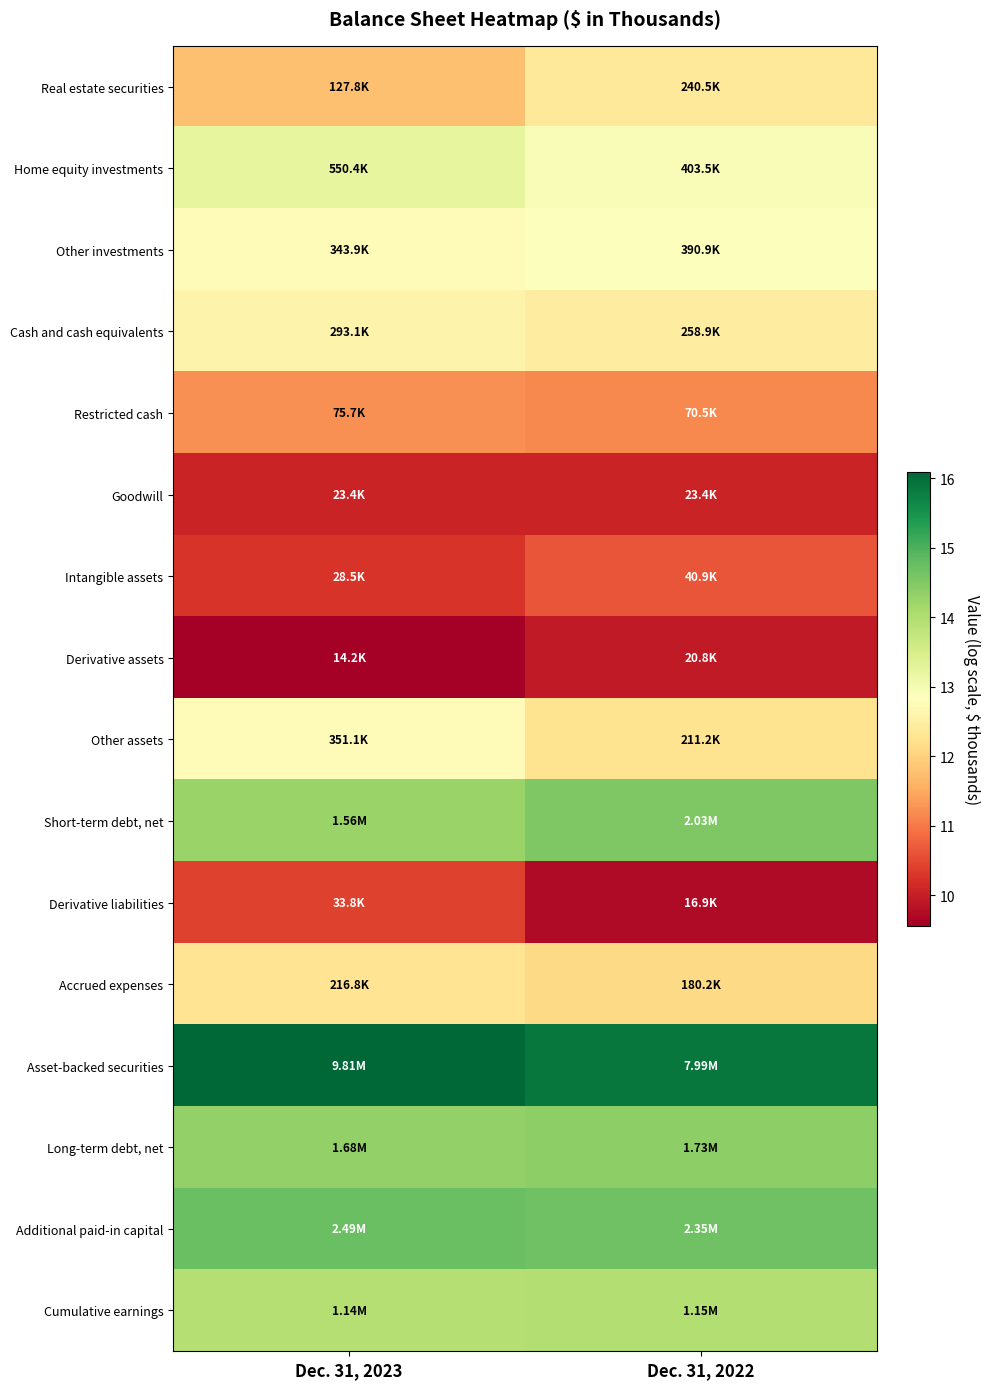

Reading left to right, transcribe all the data shown in this chart.

Real estate securities: Dec. 31, 2023=11.8	Dec. 31, 2022=12.4
Home equity investments: Dec. 31, 2023=13.2	Dec. 31, 2022=12.9
Other investments: Dec. 31, 2023=12.7	Dec. 31, 2022=12.9
Cash and cash equivalents: Dec. 31, 2023=12.6	Dec. 31, 2022=12.5
Restricted cash: Dec. 31, 2023=11.2	Dec. 31, 2022=11.2
Goodwill: Dec. 31, 2023=10.1	Dec. 31, 2022=10.1
Intangible assets: Dec. 31, 2023=10.3	Dec. 31, 2022=10.6
Derivative assets: Dec. 31, 2023=9.6	Dec. 31, 2022=9.9
Other assets: Dec. 31, 2023=12.8	Dec. 31, 2022=12.3
Short-term debt, net: Dec. 31, 2023=14.3	Dec. 31, 2022=14.5
Derivative liabilities: Dec. 31, 2023=10.4	Dec. 31, 2022=9.7
Accrued expenses: Dec. 31, 2023=12.3	Dec. 31, 2022=12.1
Asset-backed securities: Dec. 31, 2023=16.1	Dec. 31, 2022=15.9
Long-term debt, net: Dec. 31, 2023=14.3	Dec. 31, 2022=14.4
Additional paid-in capital: Dec. 31, 2023=14.7	Dec. 31, 2022=14.7
Cumulative earnings: Dec. 31, 2023=14.0	Dec. 31, 2022=14.0